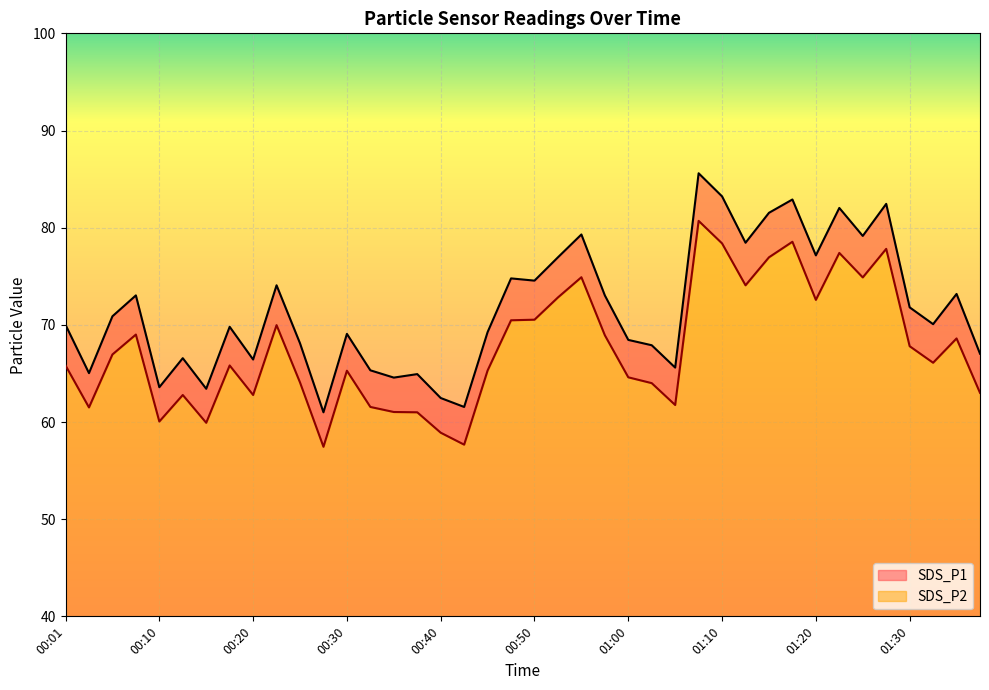

Reading right to left, extract all data points from this chart.

SDS_P1: 01:38=67.0	01:35=73.2	01:33=70.1	01:30=71.8	01:28=82.5	01:25=79.2	01:23=82.0	01:20=77.2	01:17=82.9	01:15=81.5	01:12=78.5	01:10=83.2	01:07=85.6	01:05=65.6	01:02=67.9	01:00=68.5	00:58=73.0	00:55=79.3	00:53=77.0	00:50=74.5	00:48=74.8	00:45=69.2	00:43=61.5	00:40=62.5	00:38=64.9	00:35=64.6	00:33=65.3	00:30=69.1	00:28=61.0	00:25=68.1	00:23=74.1	00:20=66.4	00:18=69.8	00:15=63.4	00:13=66.6	00:10=63.6	00:08=73.0	00:06=70.9	00:03=65.0	00:01=70.0
SDS_P2: 01:38=63.0	01:35=68.6	01:33=66.1	01:30=67.8	01:28=77.8	01:25=74.9	01:23=77.4	01:20=72.6	01:17=78.5	01:15=77.0	01:12=74.1	01:10=78.4	01:07=80.7	01:05=61.8	01:02=64.0	01:00=64.6	00:58=68.9	00:55=74.9	00:53=72.8	00:50=70.5	00:48=70.5	00:45=65.3	00:43=57.7	00:40=58.9	00:38=61.0	00:35=61.0	00:33=61.5	00:30=65.3	00:28=57.5	00:25=64.1	00:23=70.0	00:20=62.8	00:18=65.8	00:15=59.9	00:13=62.8	00:10=60.0	00:08=69.0	00:06=67.0	00:03=61.5	00:01=65.8